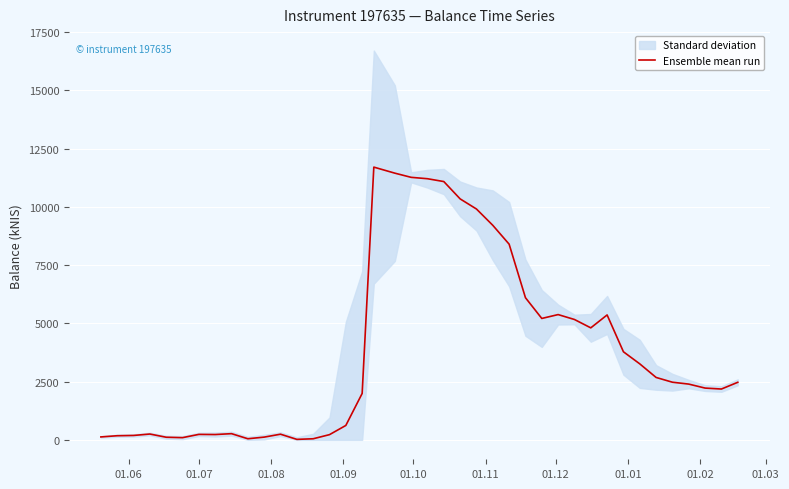

How many values are below 2467?

20